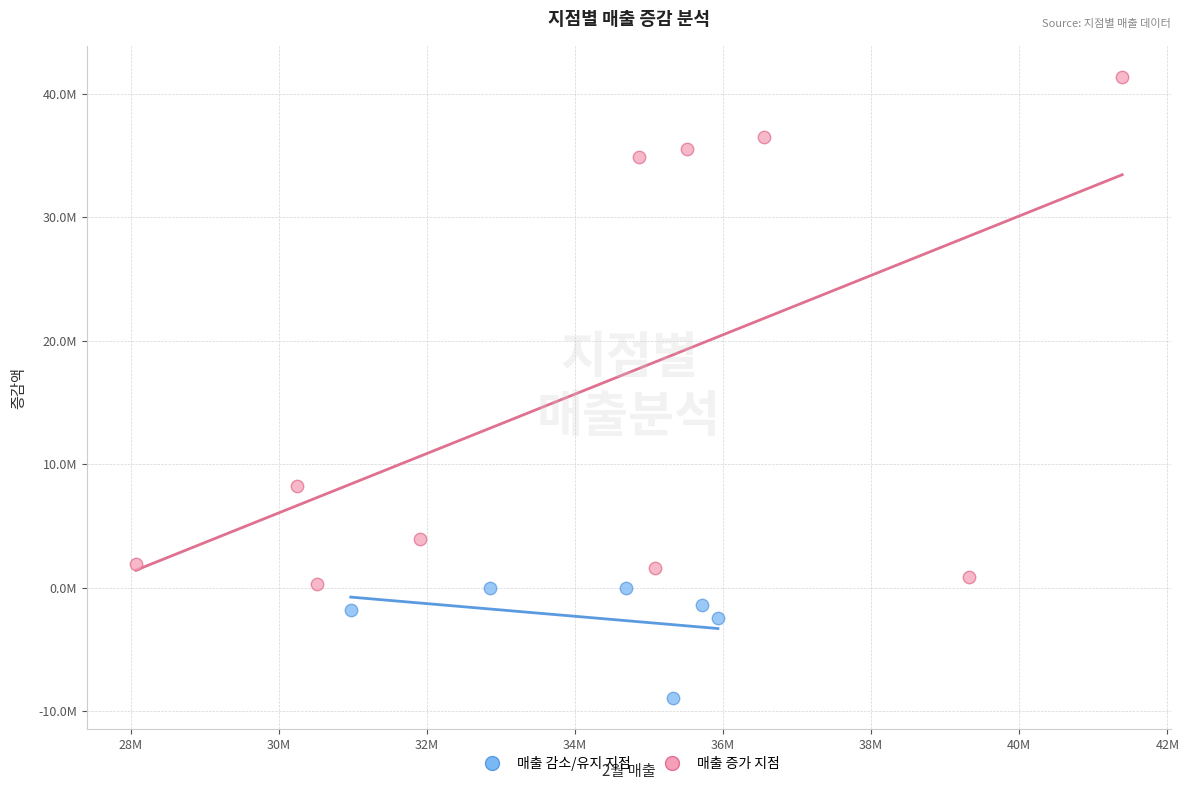

What are all the series names shown in the legend?

매출 감소/유지 지점, 매출 증가 지점